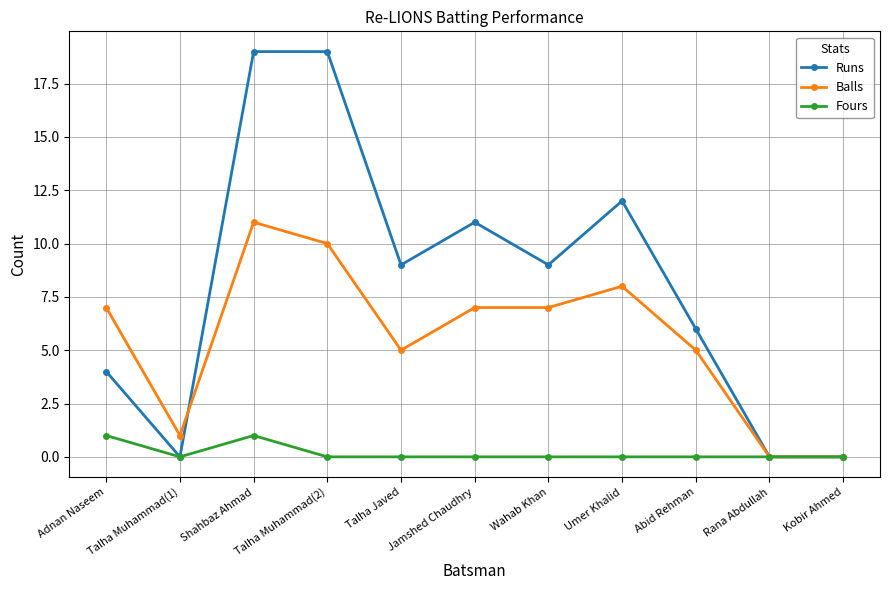

Which series has the widest spread of values?

Runs